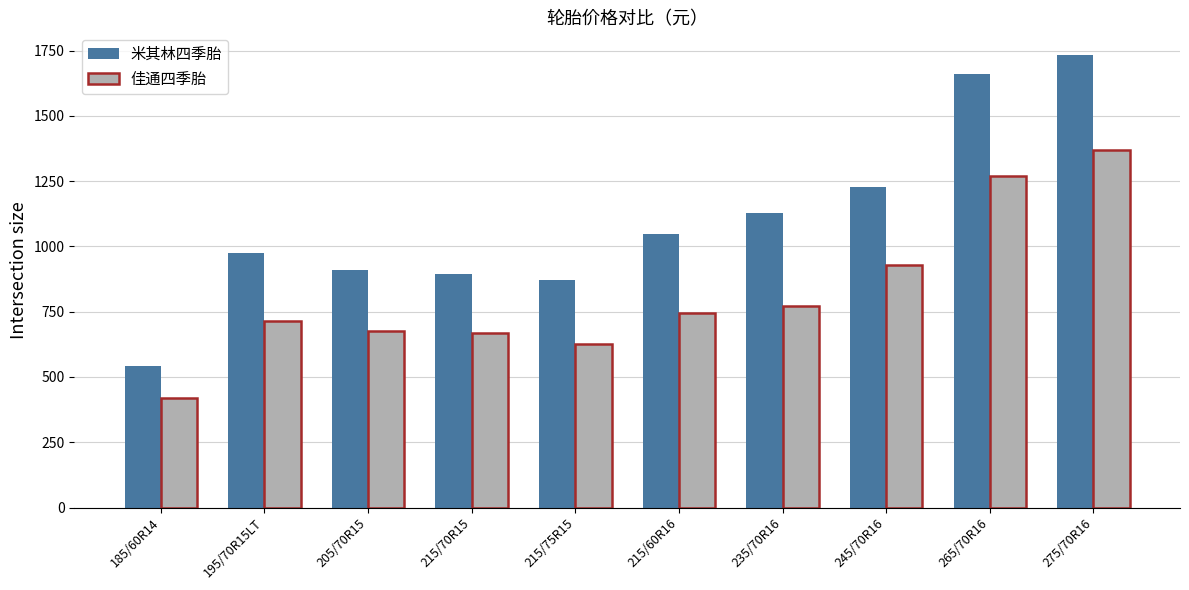

Is the value of 米其林四季胎 at 215/75R15 greater than the value of 佳通四季胎 at 245/70R16?

No